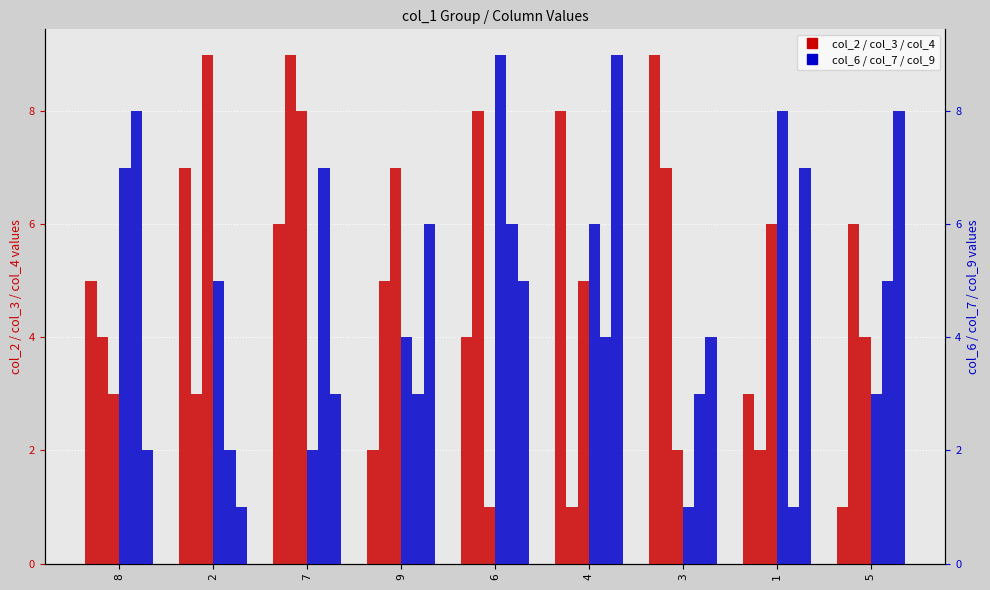

List the labels in order of col_4 value, smallest first.

6, 3, 8, 5, 4, 1, 9, 7, 2